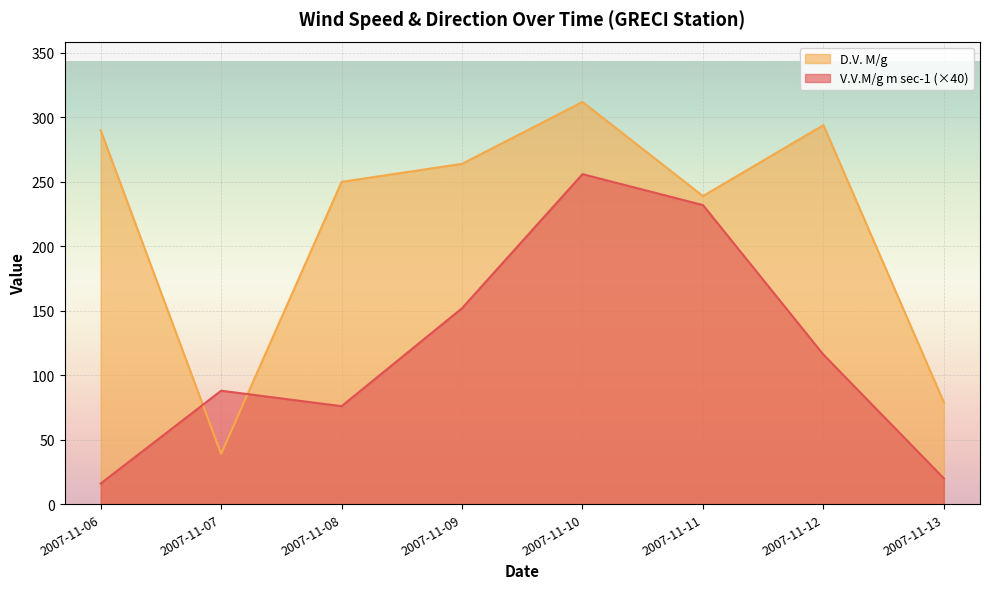

Is it true that V.V.M/g m sec-1 equals 58 at 2007-11-07?

False